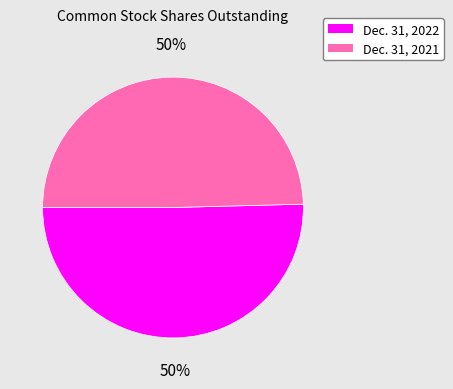

What percentage is the Dec. 31, 2022 slice, to the nearest percent?

50%